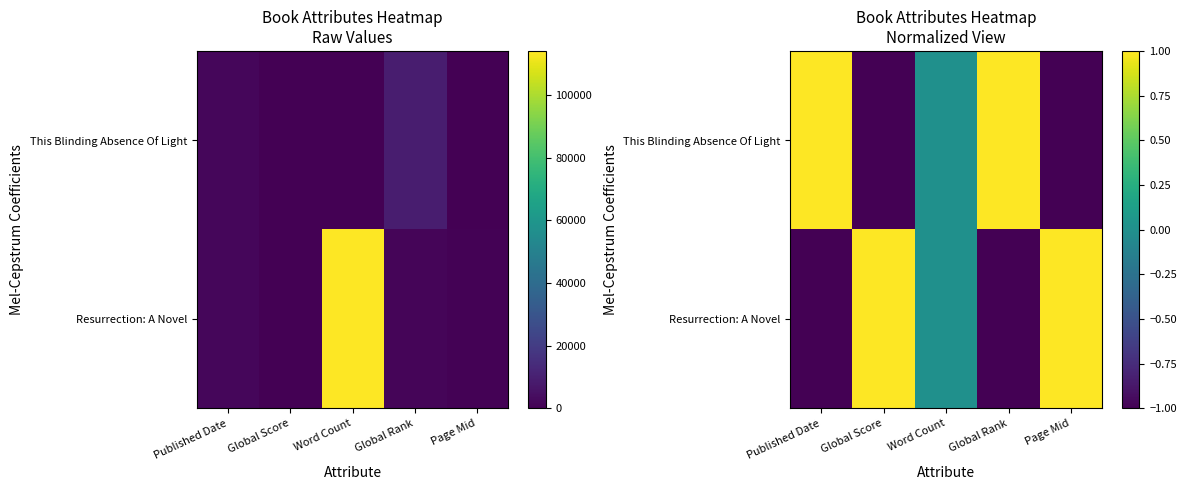

Which has a higher value, Global Score or Word Count?

Global Score